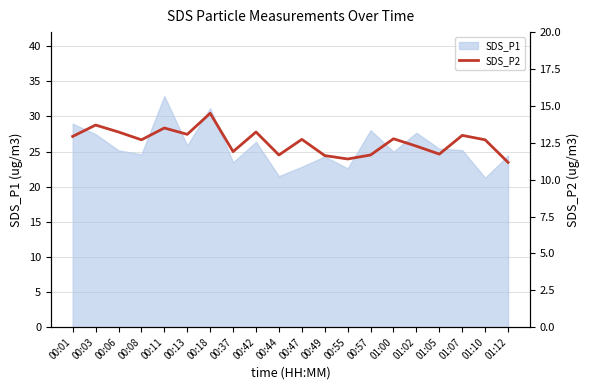

The value of SDS_P1 at 01:10 is 5.6. True or false?

False